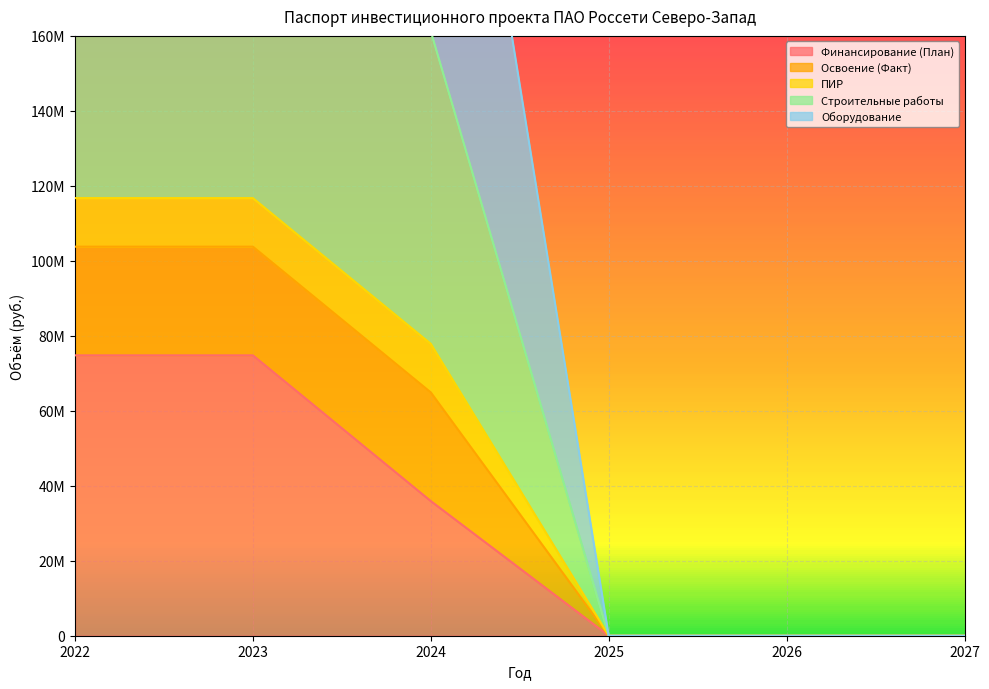

Between 2025 and 2026, which series saw the biggest shift?

Финансирование (План)